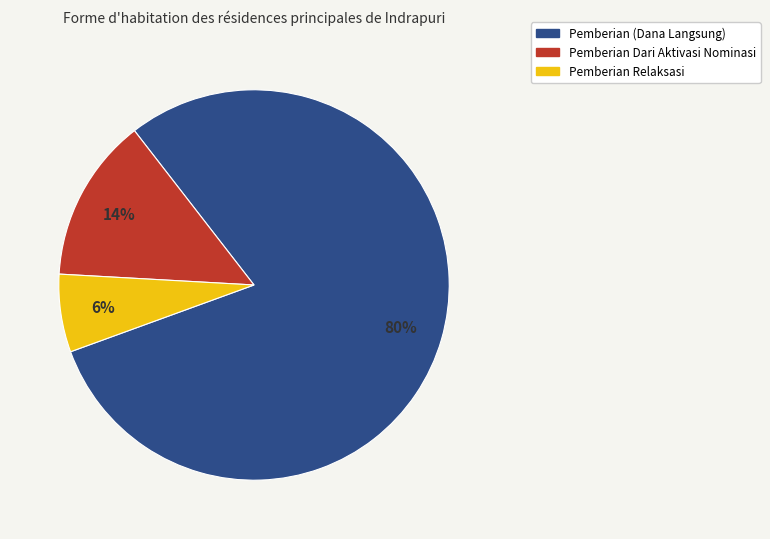

To the nearest percent, what is the average slice percentage?

33%